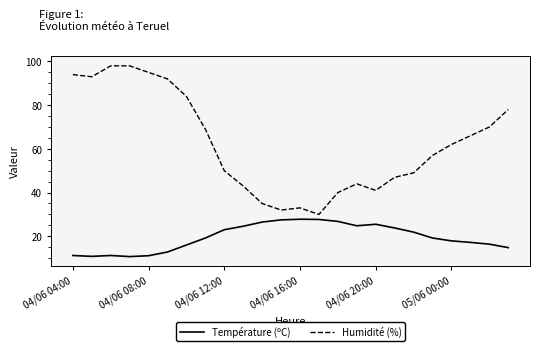

Which series has the largest total across all categories?

Humidité (%)